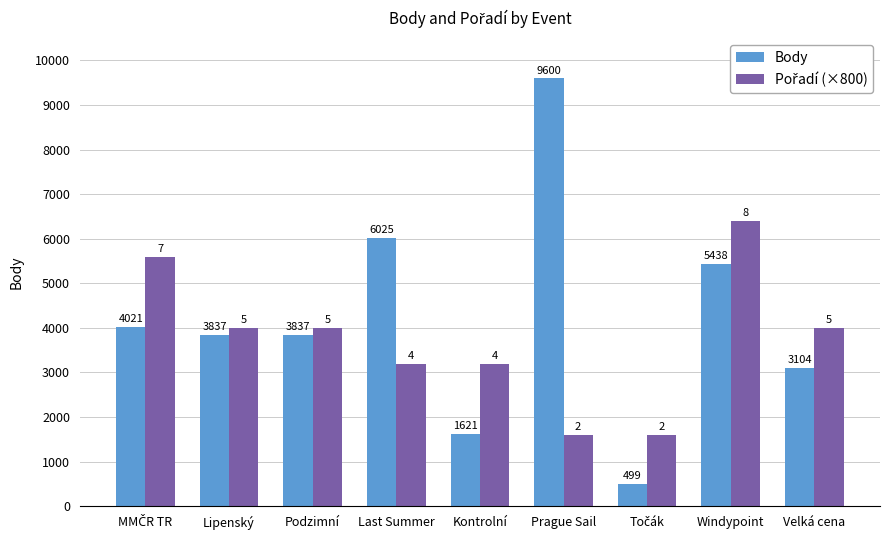

What position from the right is Last Summer?

6